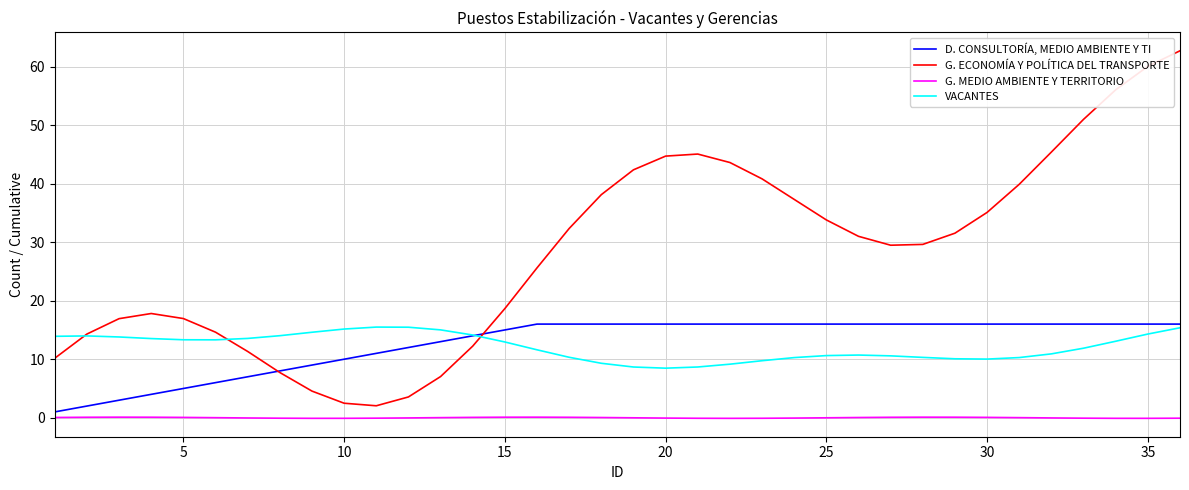

Which series has the widest spread of values?

G. ECONOMÍA Y POLÍTICA DEL TRANSPORTE